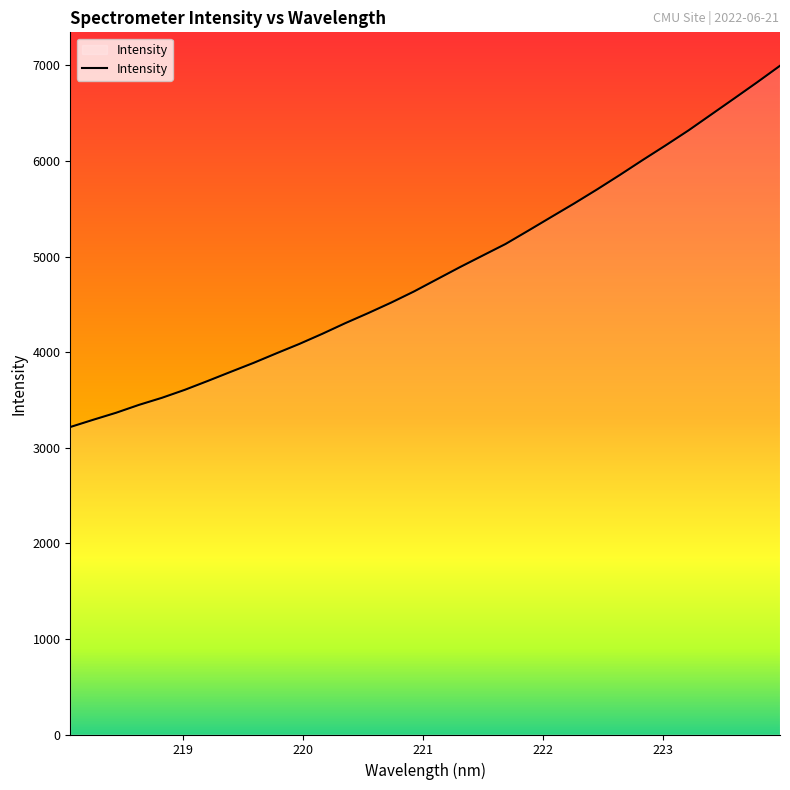

Reading right to left, transcribe all the data shown in this chart.

6996.4	6823.5	6654.8	6487.5	6320.3	6163.5	6010.8	5854.3	5702.3	5555.6	5414.1	5271.9	5131.5	5010.2	4888.4	4761.7	4634.7	4517.9	4408.4	4303.2	4192.1	4086.5	3988.3	3888.1	3794.1	3698.9	3606.3	3522.6	3448.8	3366.2	3292.7	3217.0